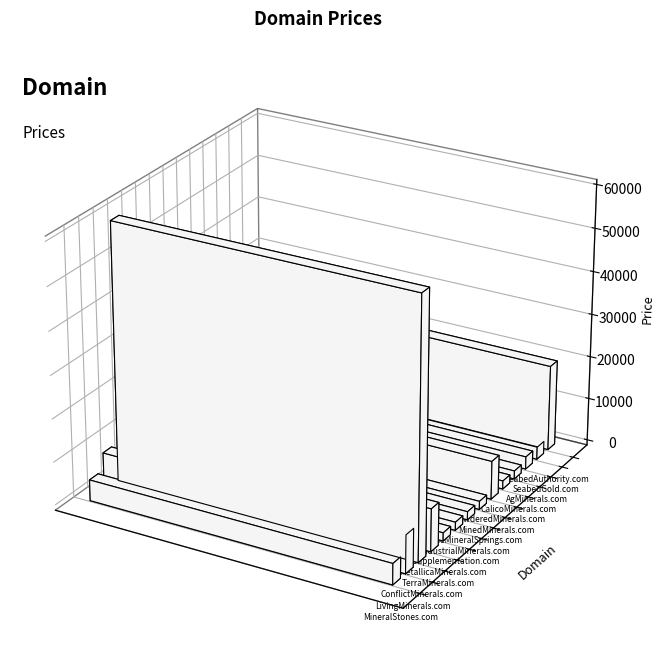

Reading right to left, extract all data points from this chart.

19888	2888	2888	1888	1888	8888	1888	1888	1888	1888	9888	59888	8888	4888